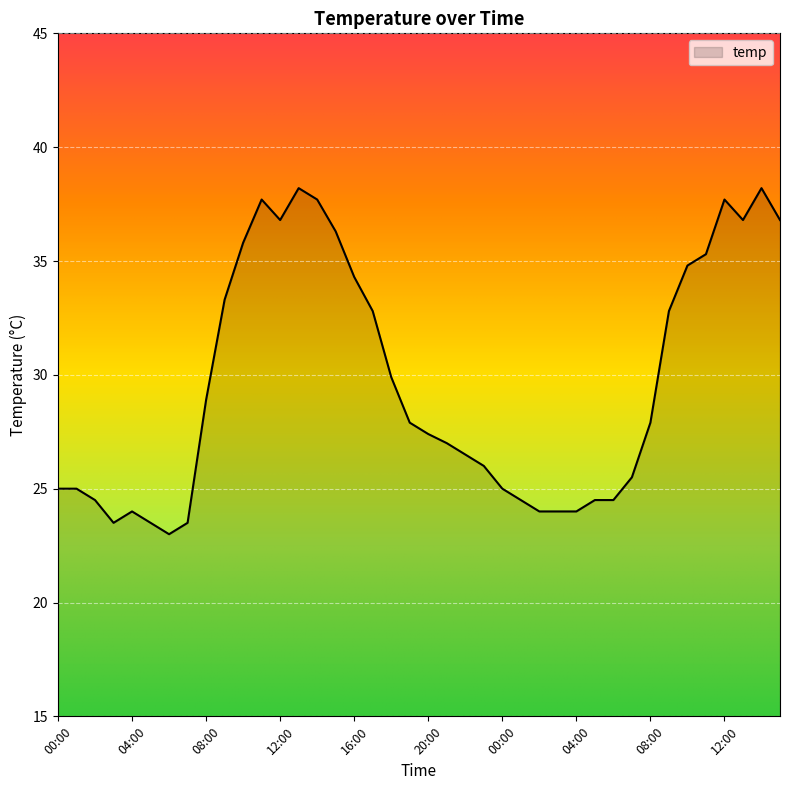

What is the minimum value shown in the chart?

23.0